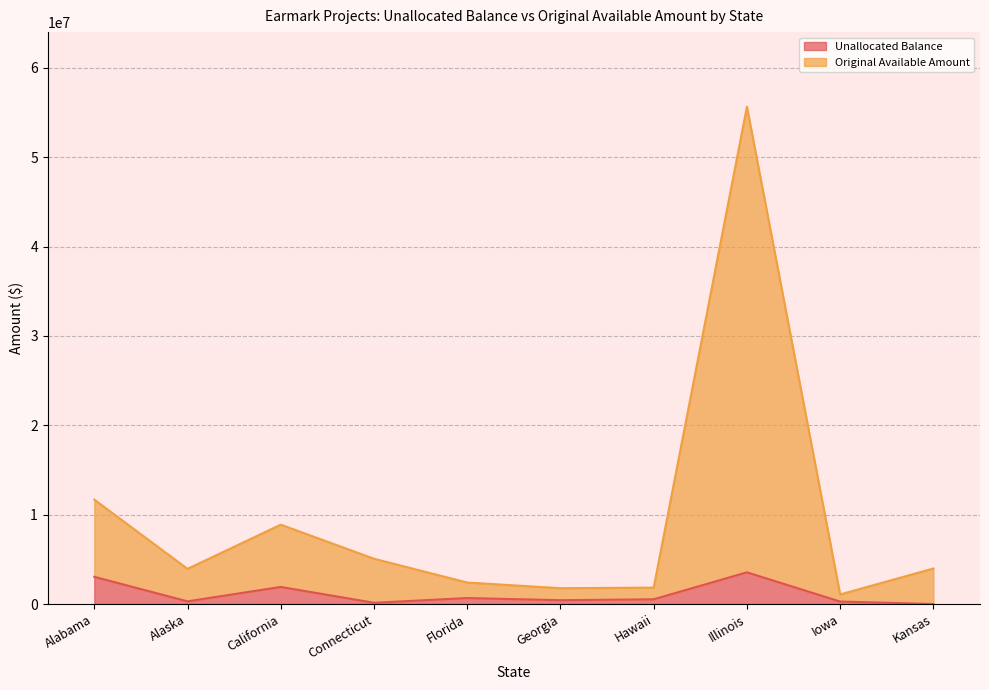

How many interior local peaks does the Original Available Amount series have?

2